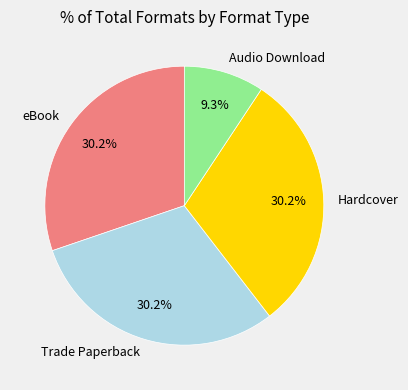

Approximately how many times larger is the value at eBook compared to Trade Paperback?

1.0